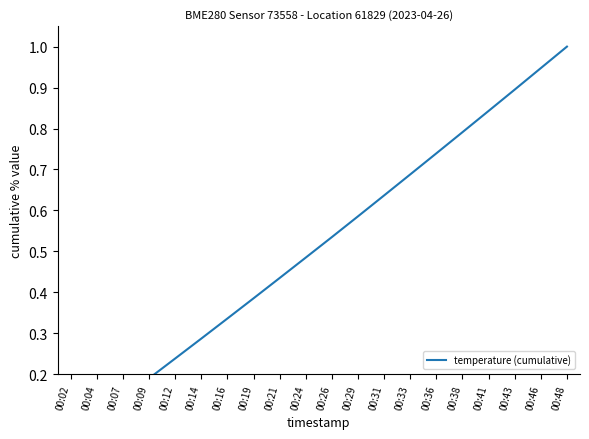

How many lines are shown in the chart?

1